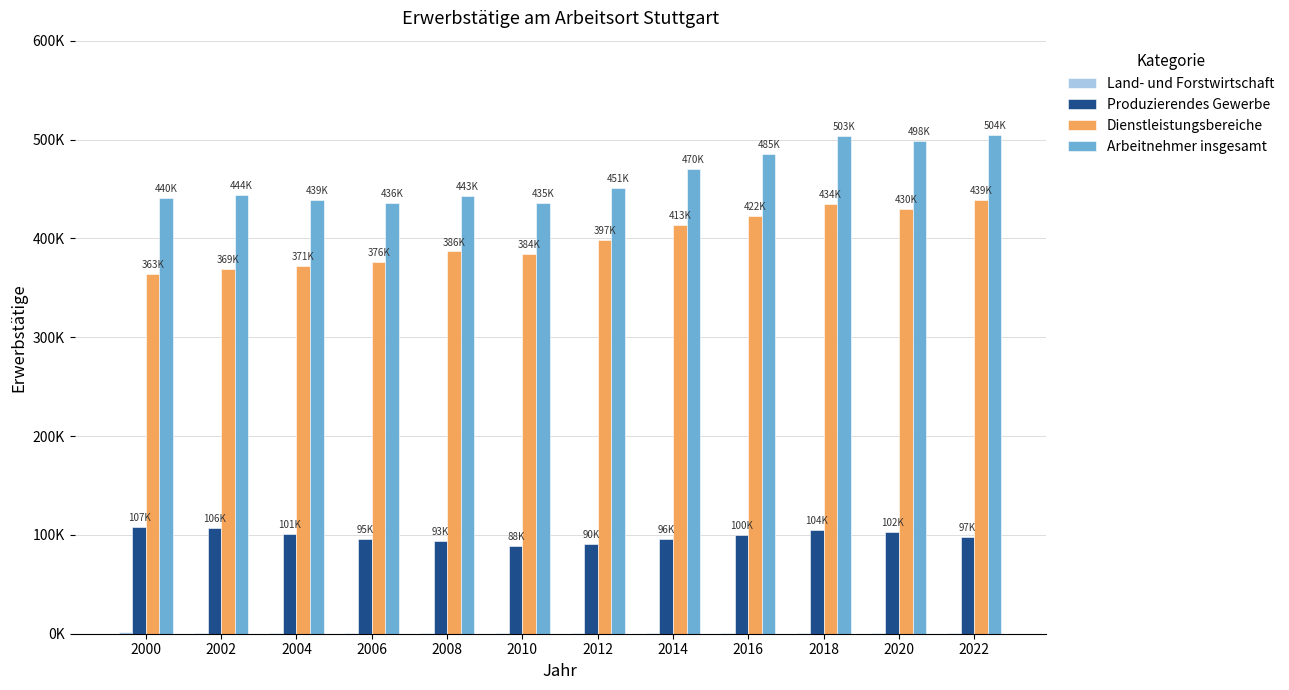

Are the bars grouped side by side (vs. stacked)?

Yes